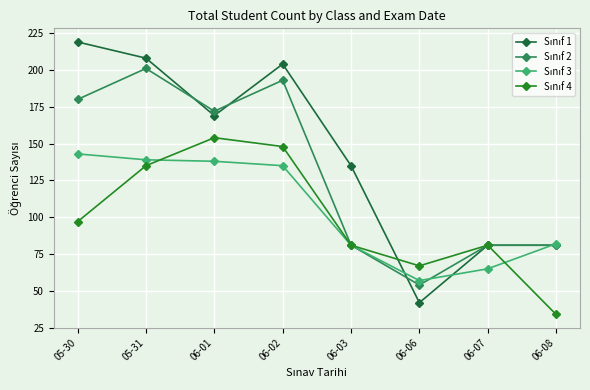

What is the spread (max minus min) of values at 05-30?

122